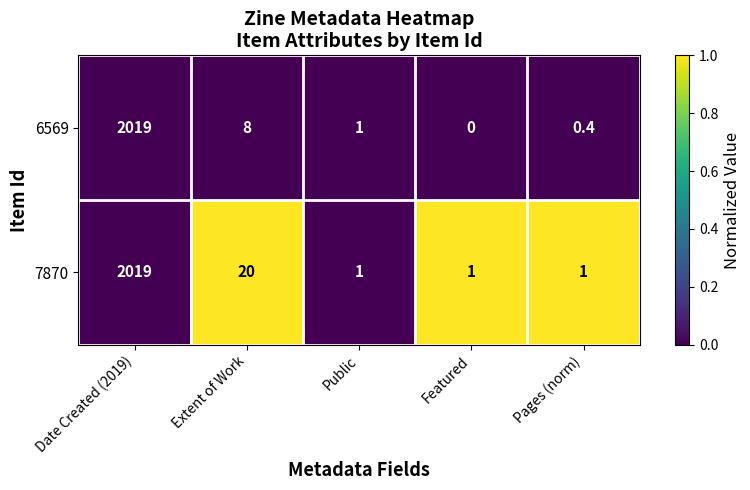

Which series changed the most between Extent of Work and Public?

7870